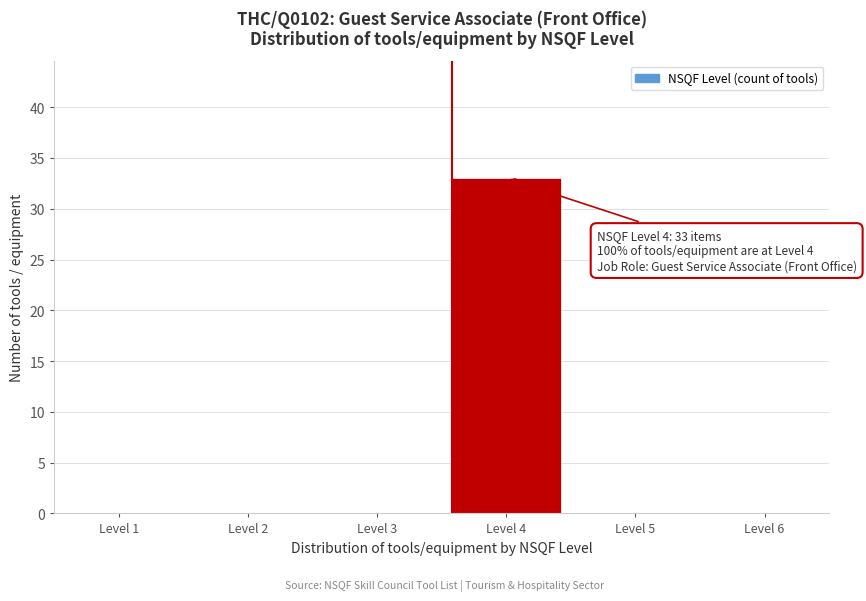

Reading left to right, transcribe all the data shown in this chart.

Level 1=0	Level 2=0	Level 3=0	Level 4=33	Level 5=0	Level 6=0